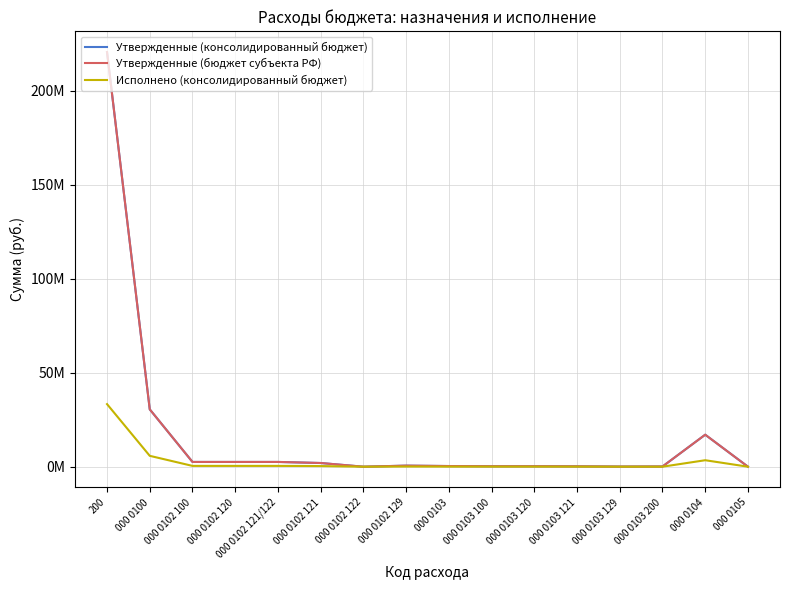

At how many categories does at least one series exceed 207449975?

1